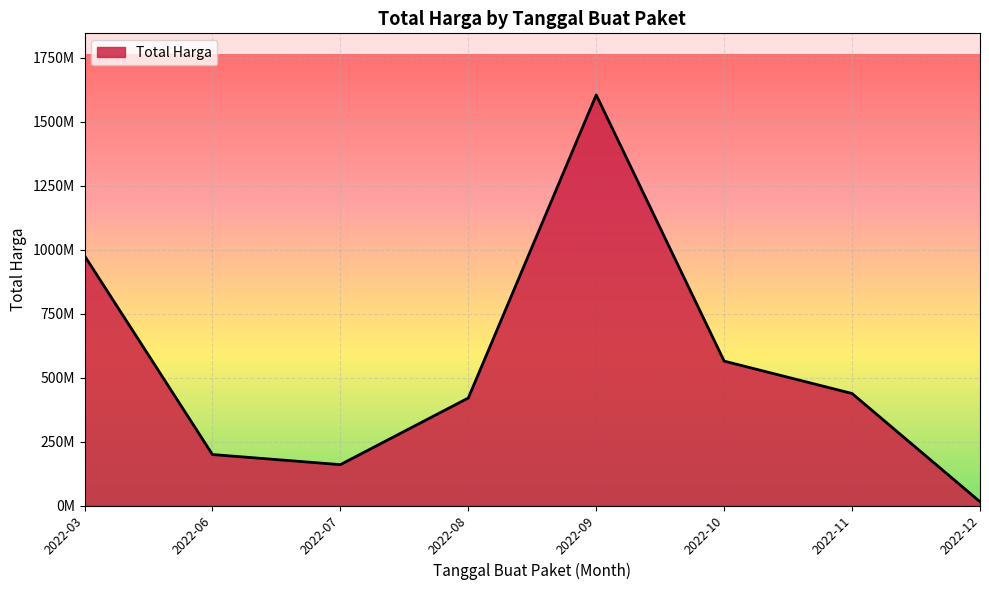

List the labels in order of value, smallest first.

2022-12, 2022-07, 2022-06, 2022-08, 2022-11, 2022-10, 2022-03, 2022-09